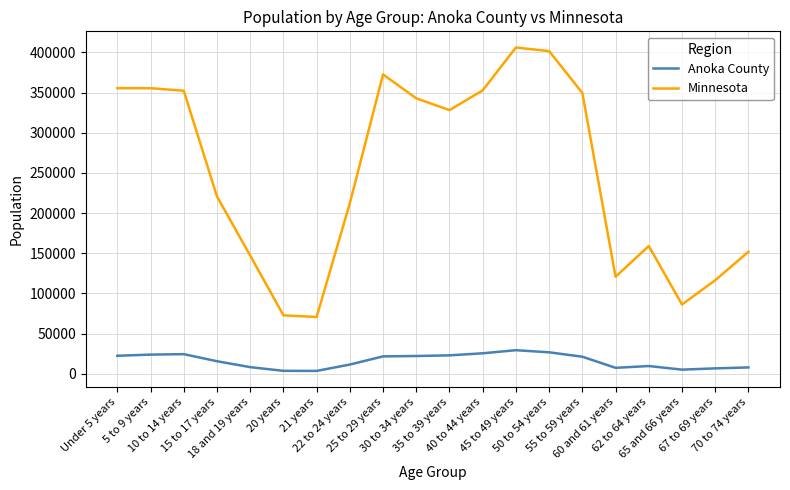

Which category has the highest value across all series?

45 to 49 years